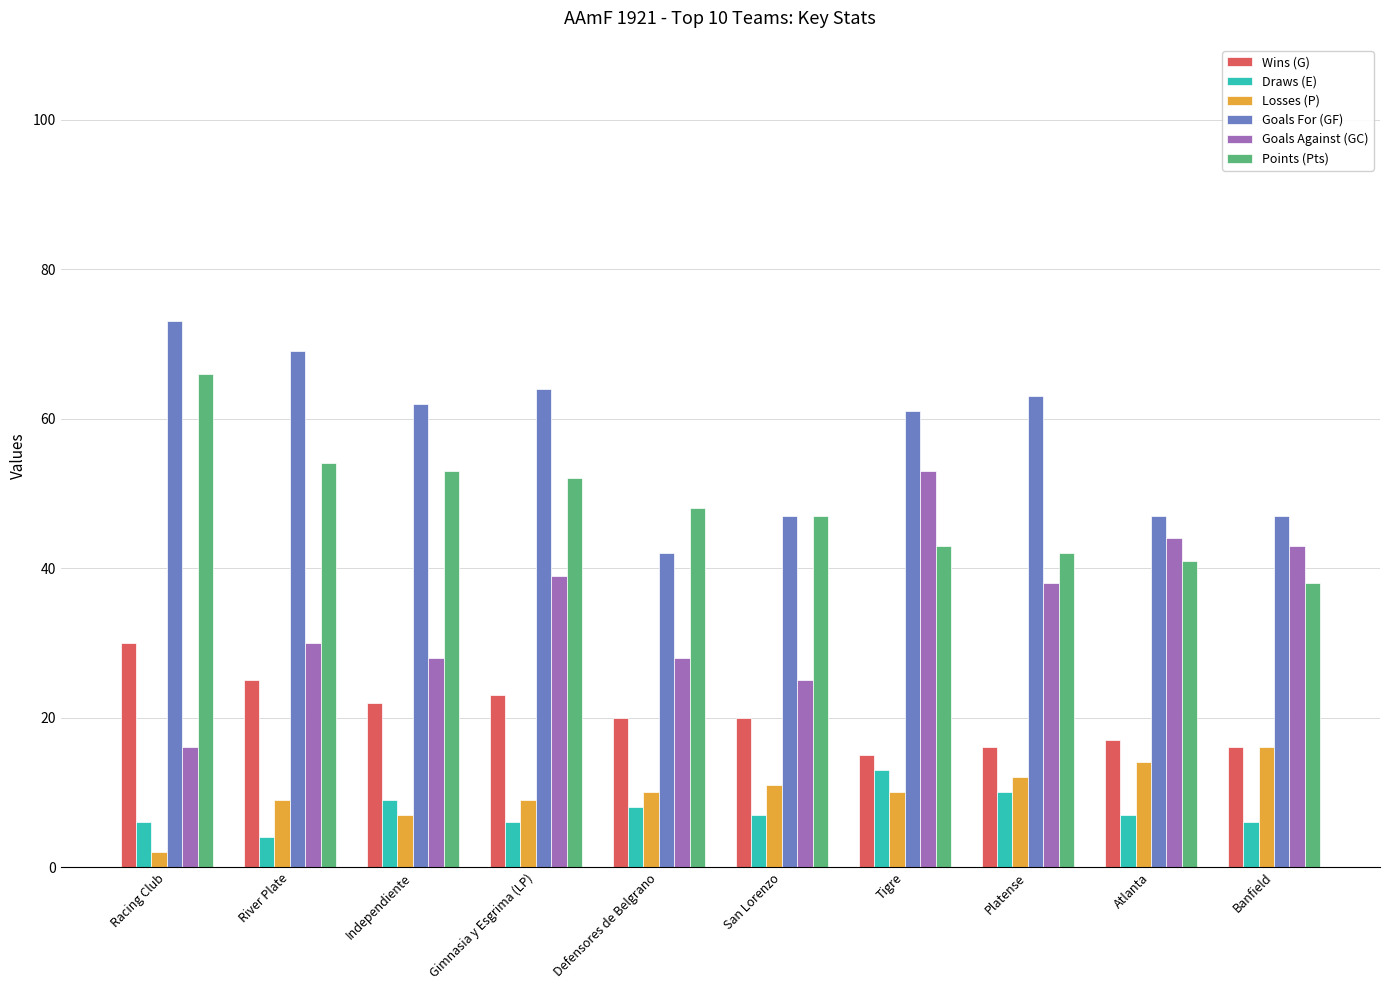

How many groups of bars are there?

10